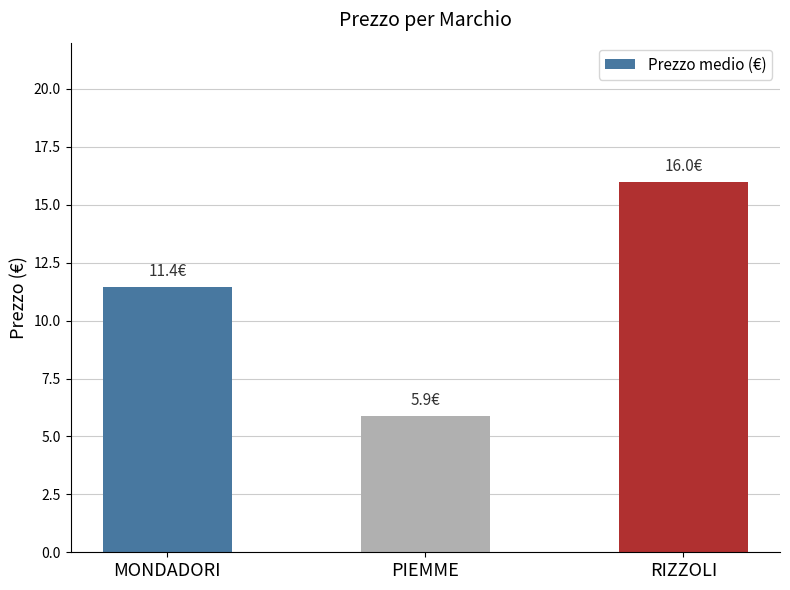

What is the difference between the maximum and minimum values?

10.1